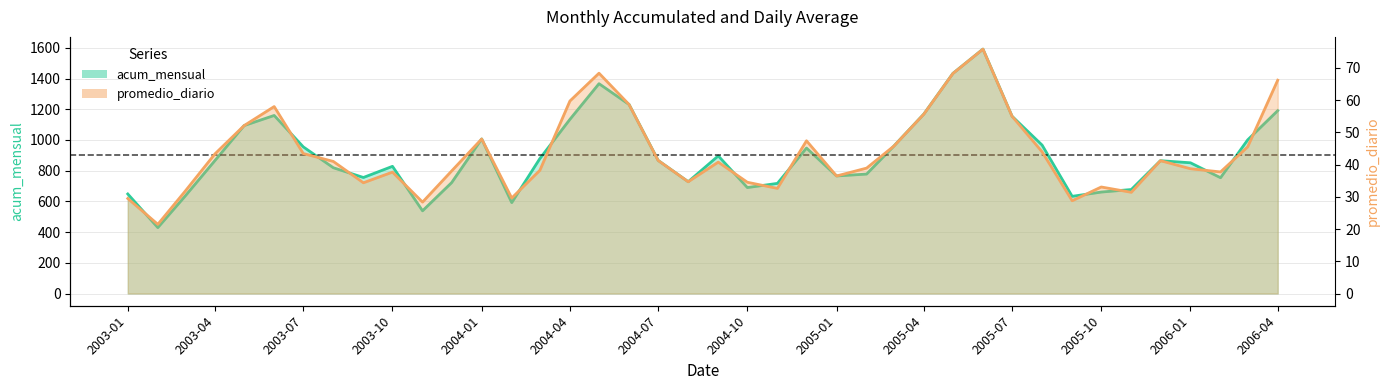

What is the difference between the promedio_diario values at 2004-06-01 and 2004-09-01?

17.9